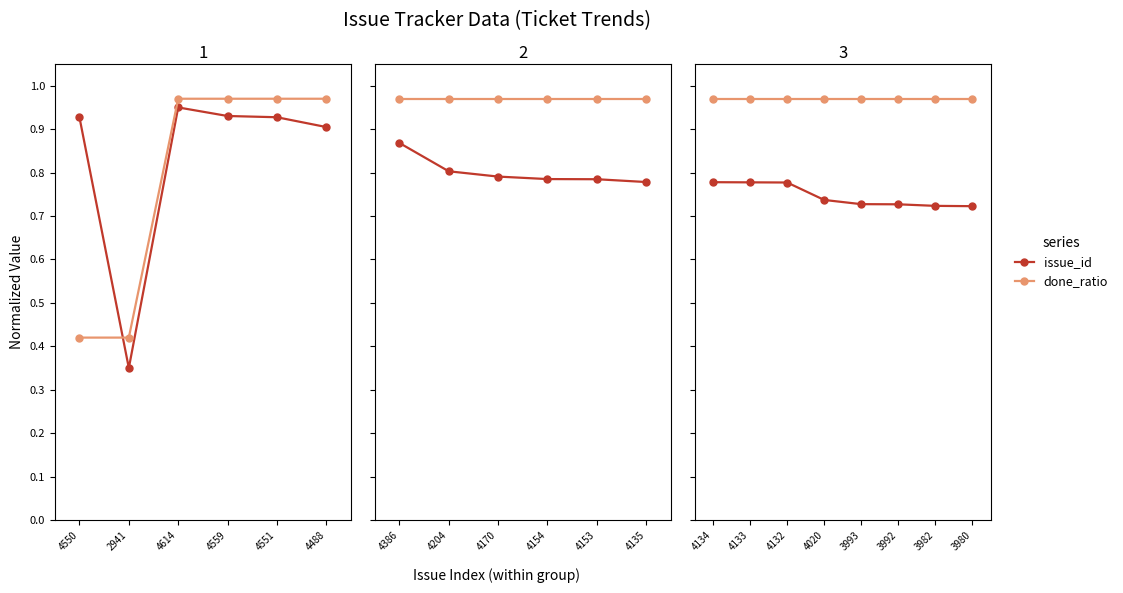

What is the average value of the issue_id series?

0.7